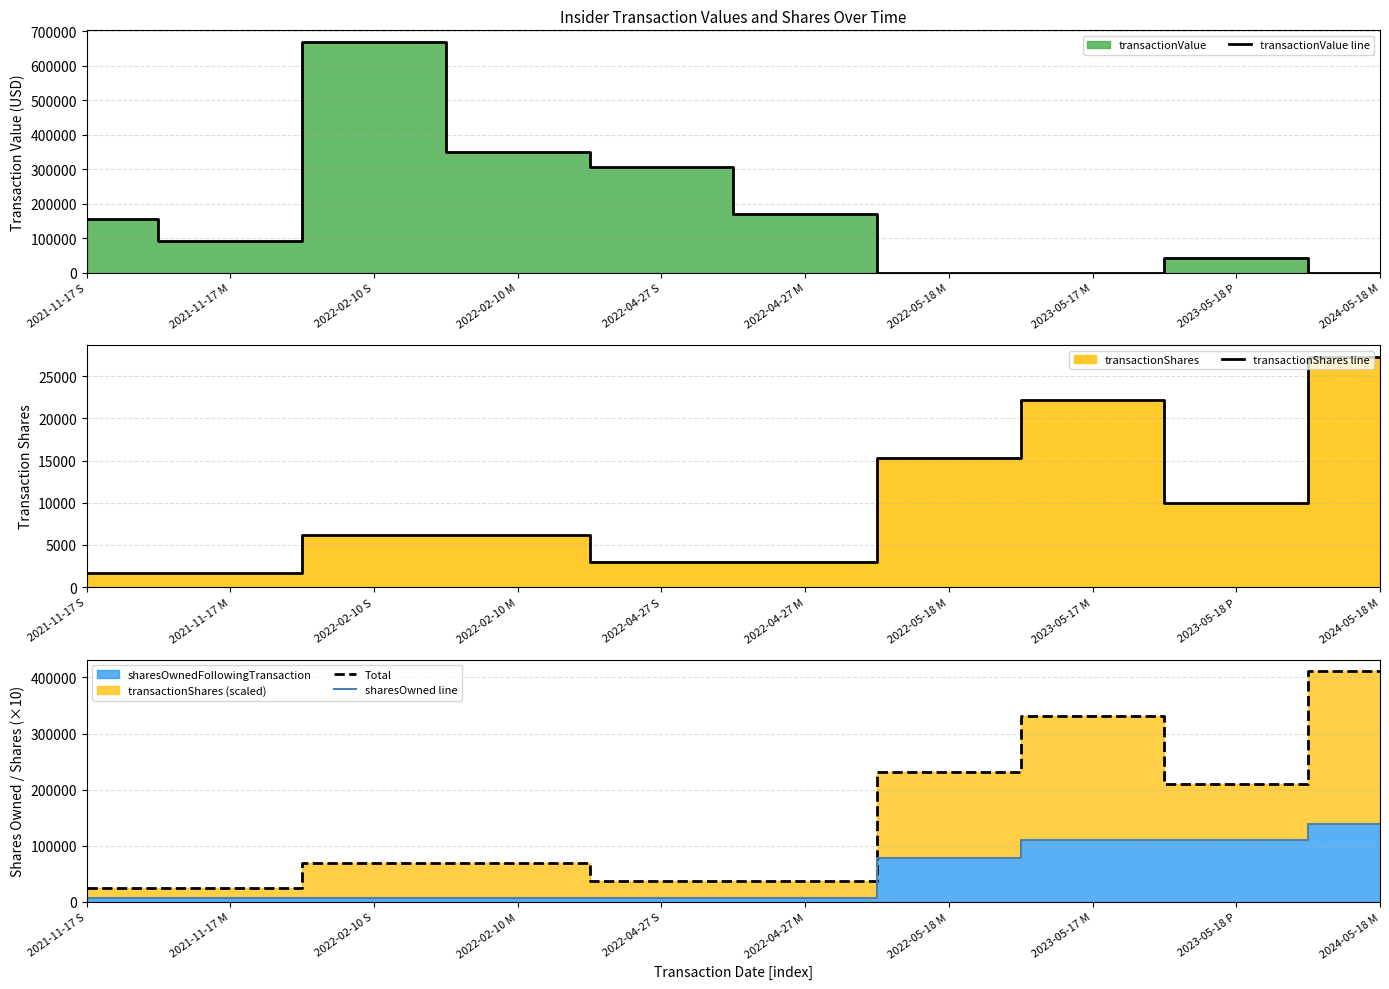

At how many categories does at least one series exceed 651739?

1